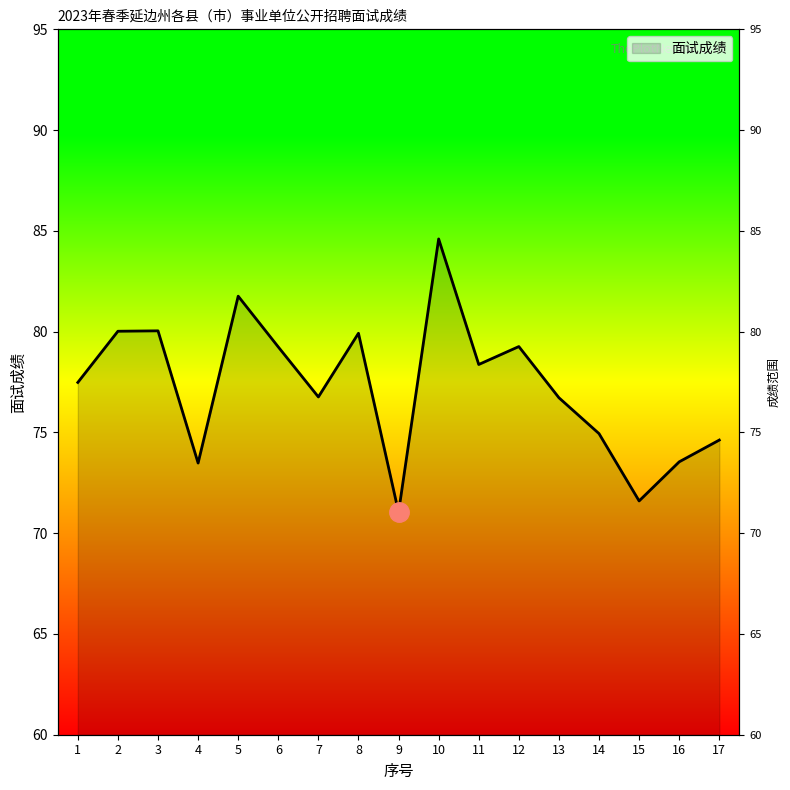

At which label does the data first exceed 77?

1